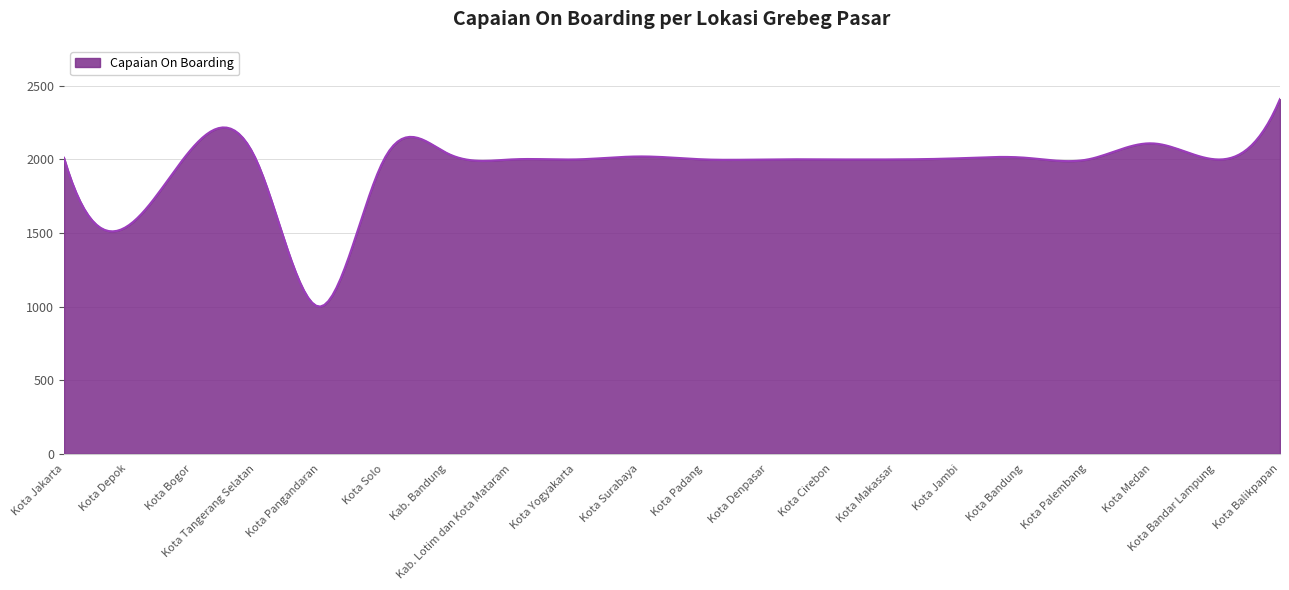

What is the difference between the maximum and minimum values?

1409.9